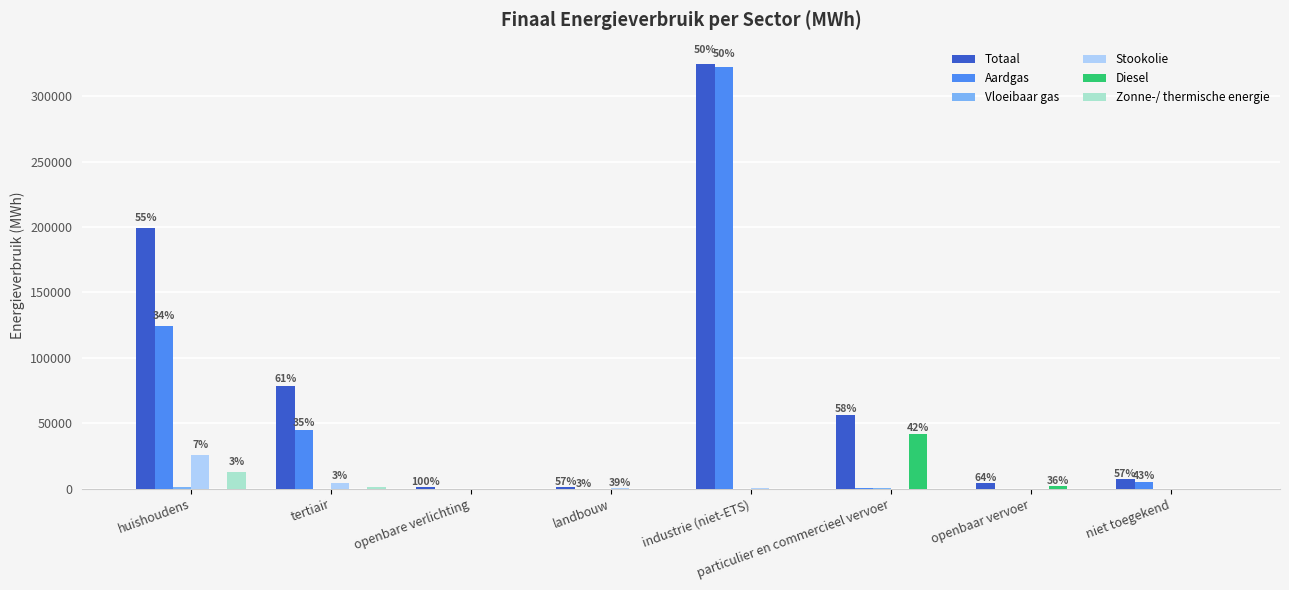

What is the sum of all Zonne-/ thermische energie values?

13791.7